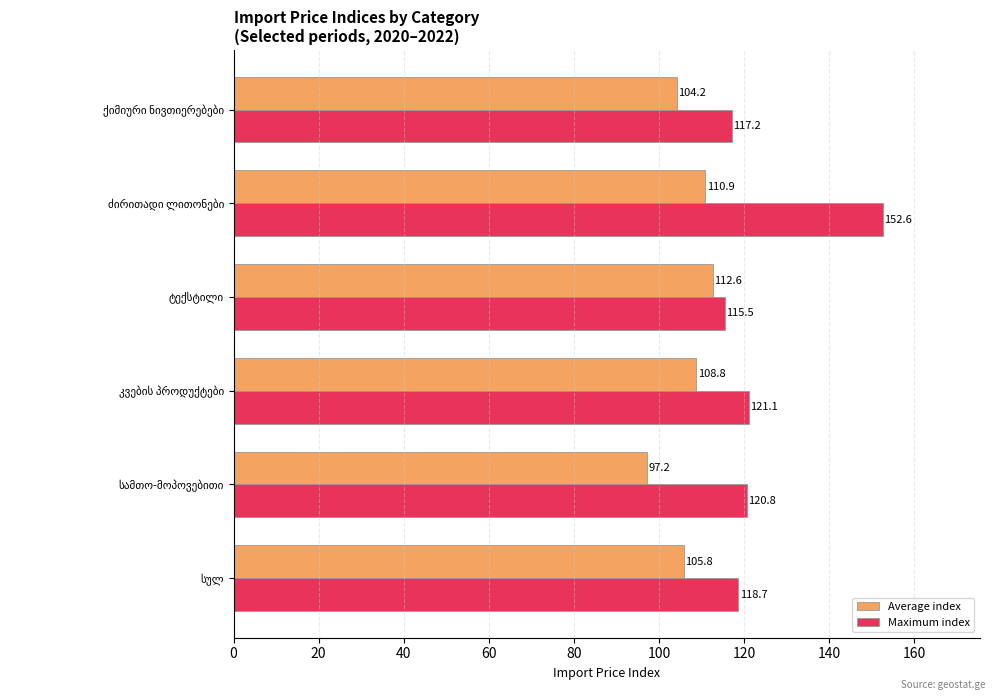

What is the smallest value displayed?

97.2